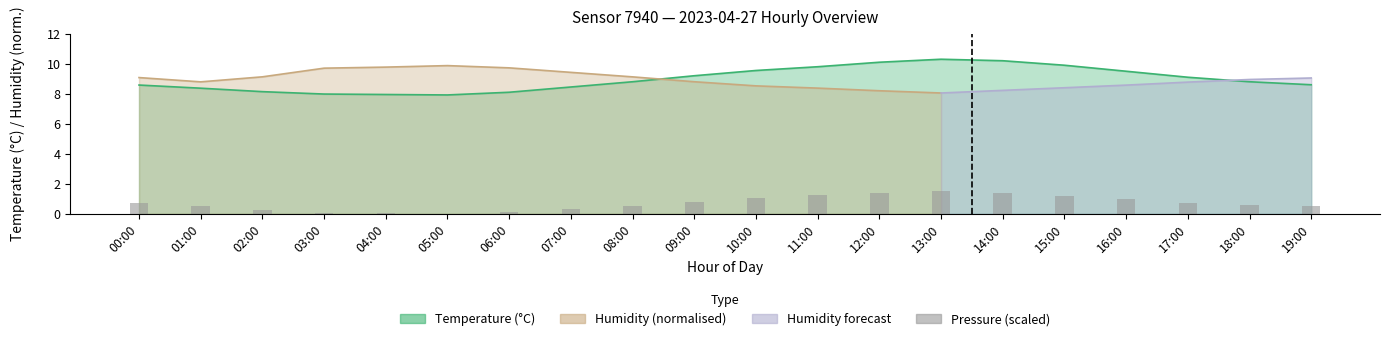

True or false: the data shows 1.4 at 12:00.

True